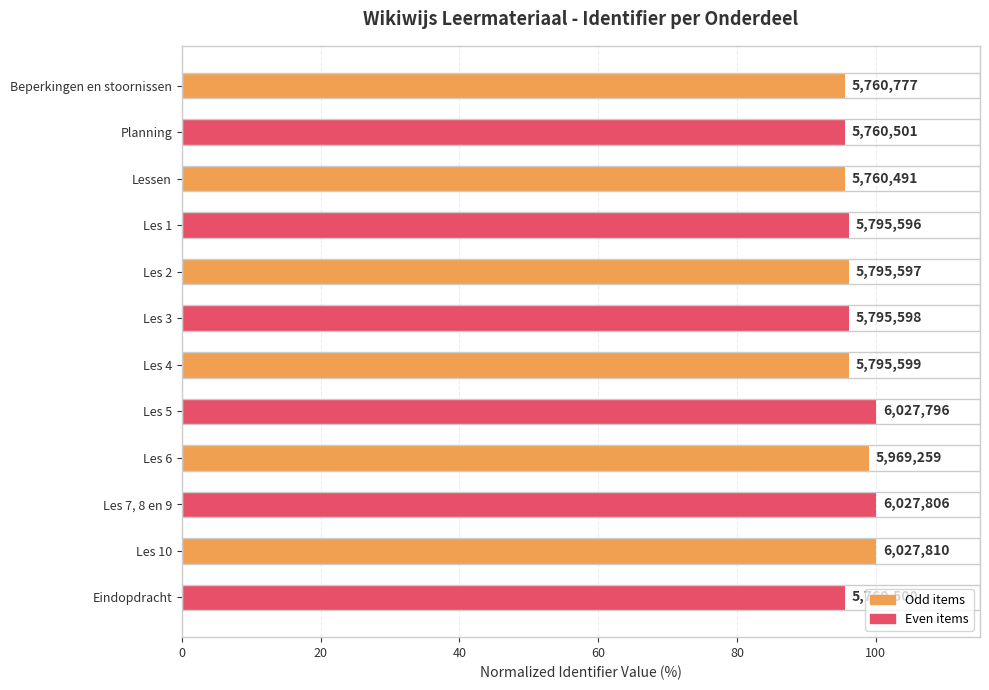

Does the chart contain stacked bars?

No